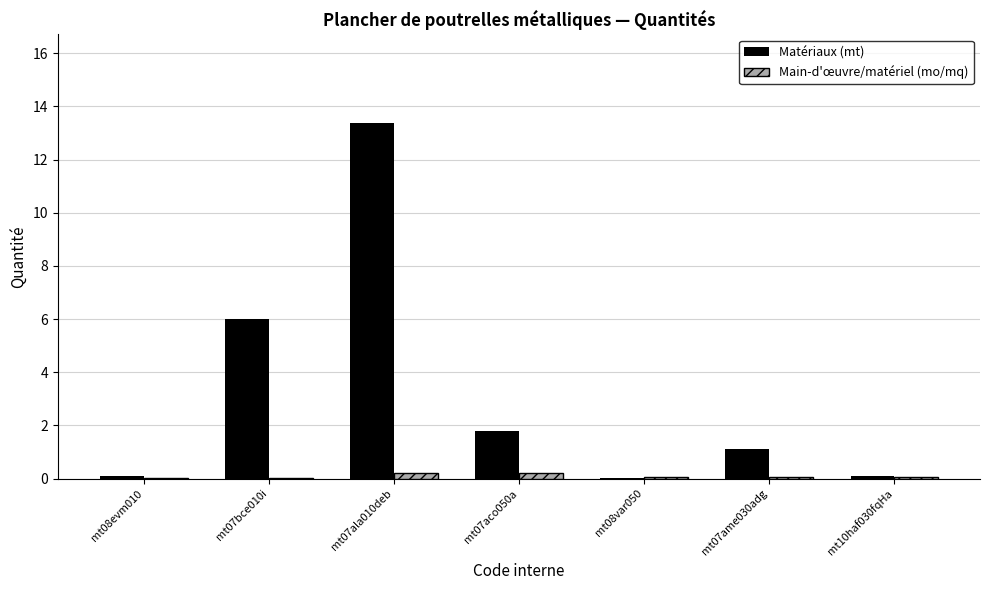

The Matériaux (mt) series shows 1.8 at mt07aco050a. True or false?

True